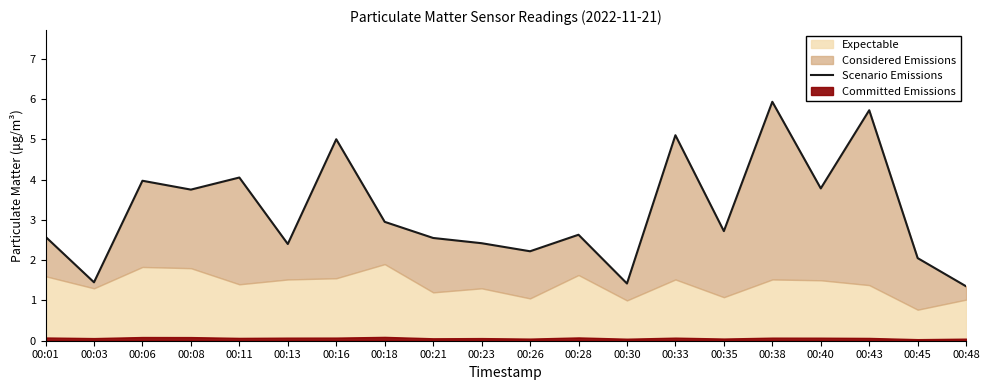

Reading right to left, extract all data points from this chart.

1.4	2.0	5.7	3.8	5.9	2.7	5.1	1.4	2.6	2.2	2.4	2.5	3.0	5.0	2.4	4.0	3.8	4.0	1.4	2.6